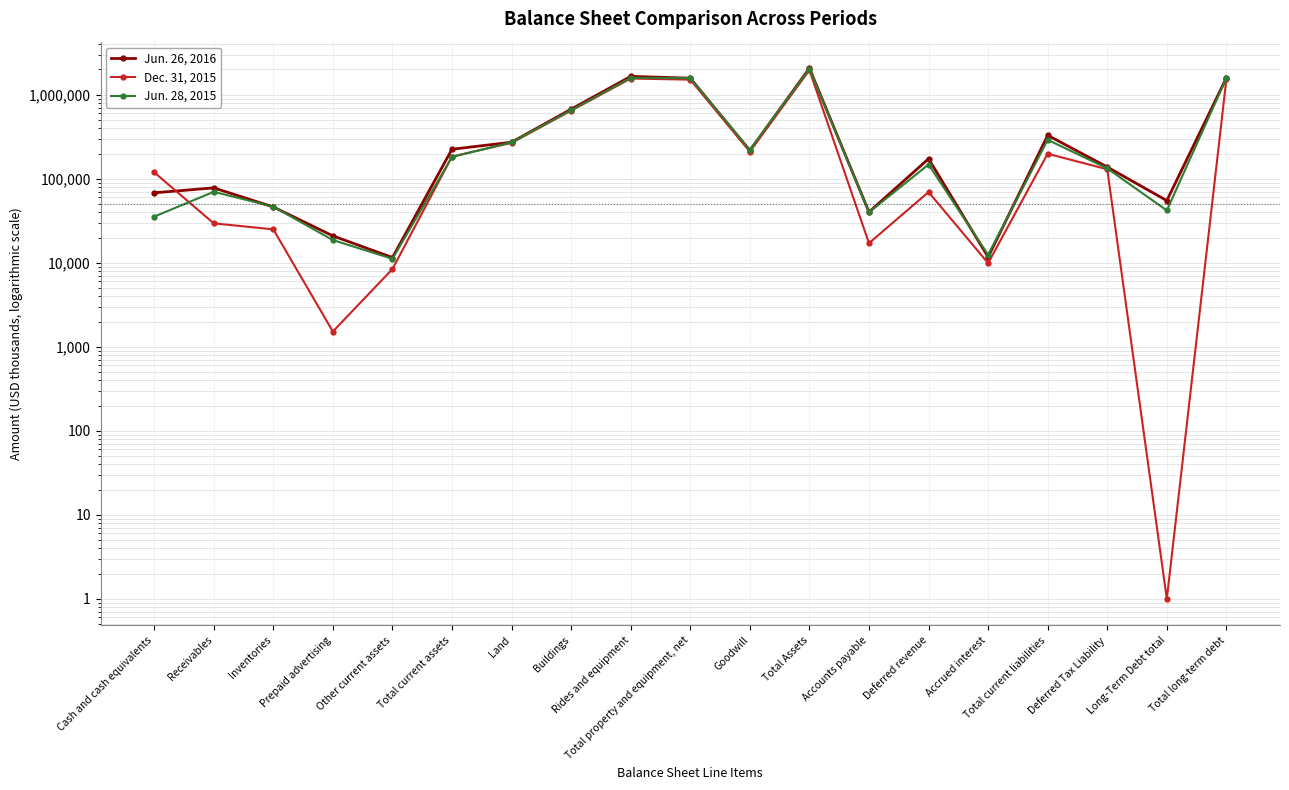

What is the sum of the Dec. 31, 2015 values at Total long-term debt and Goodwill?

1747487